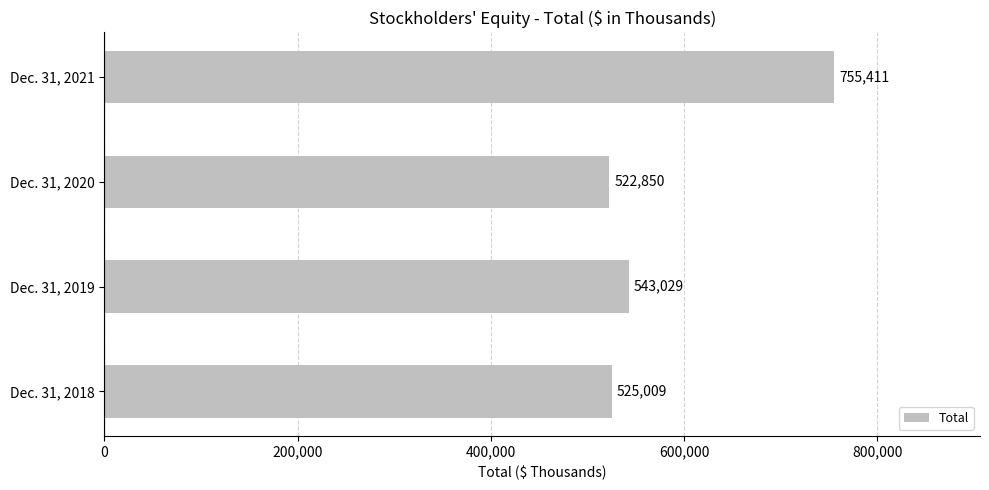

How many data points are less than 543029?

2